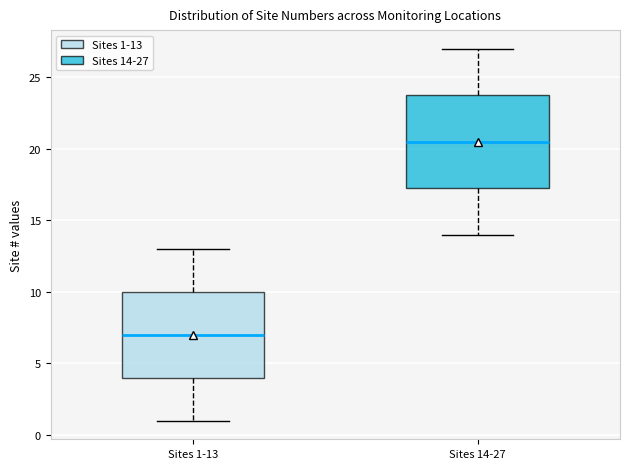

Reading left to right, transcribe this box plot: for each box, give where its median line is, the range the box spans, and where its two whiskers end, as read against the y-axis. The values are not printed on the chart, so give them approximately, as read against the axis.

Sites 1-13: median 7.0, box 4.0 to 10.0, whiskers 1.0 to 13.0
Sites 14-27: median 20.5, box 17.5 to 24.0, whiskers 14.0 to 27.0